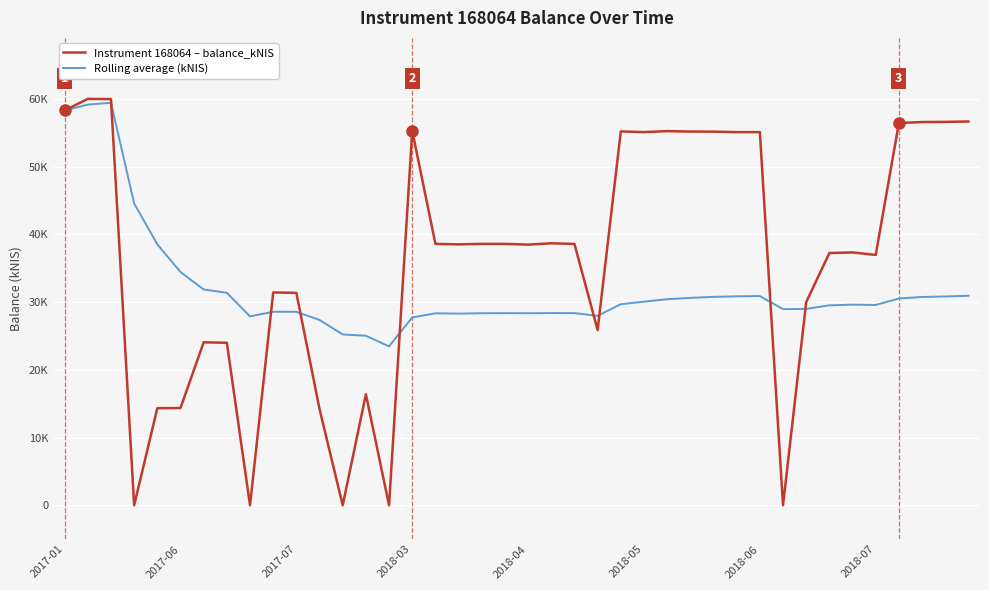

True or false: Rolling average (kNIS) and Instrument 168064 – balance_kNIS cross at least once.

True